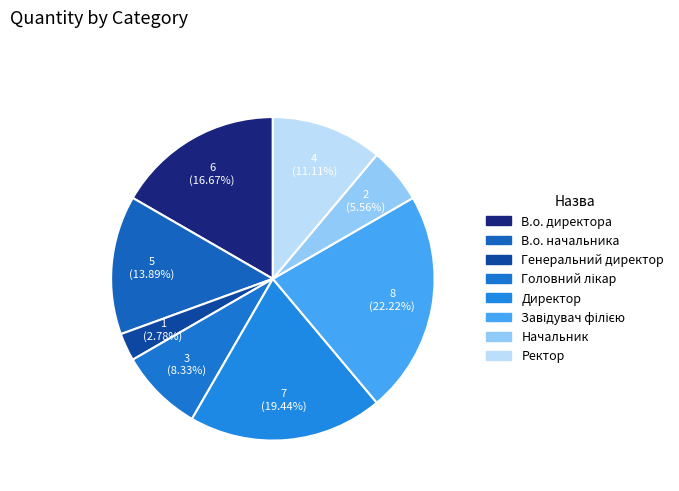

Which category has the smallest portion of the pie?

Генеральний директор